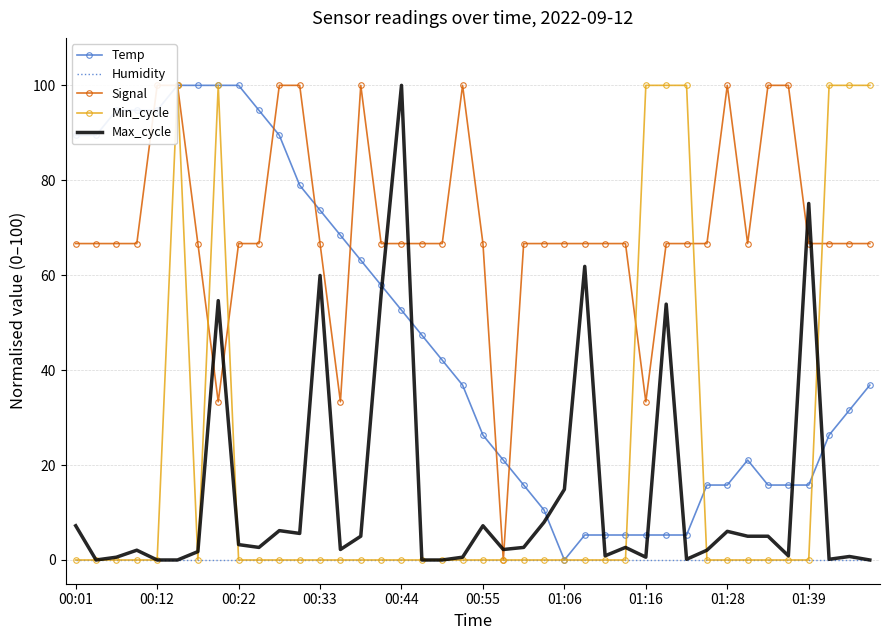

How many values in the Max_cycle series exceed 2?

25